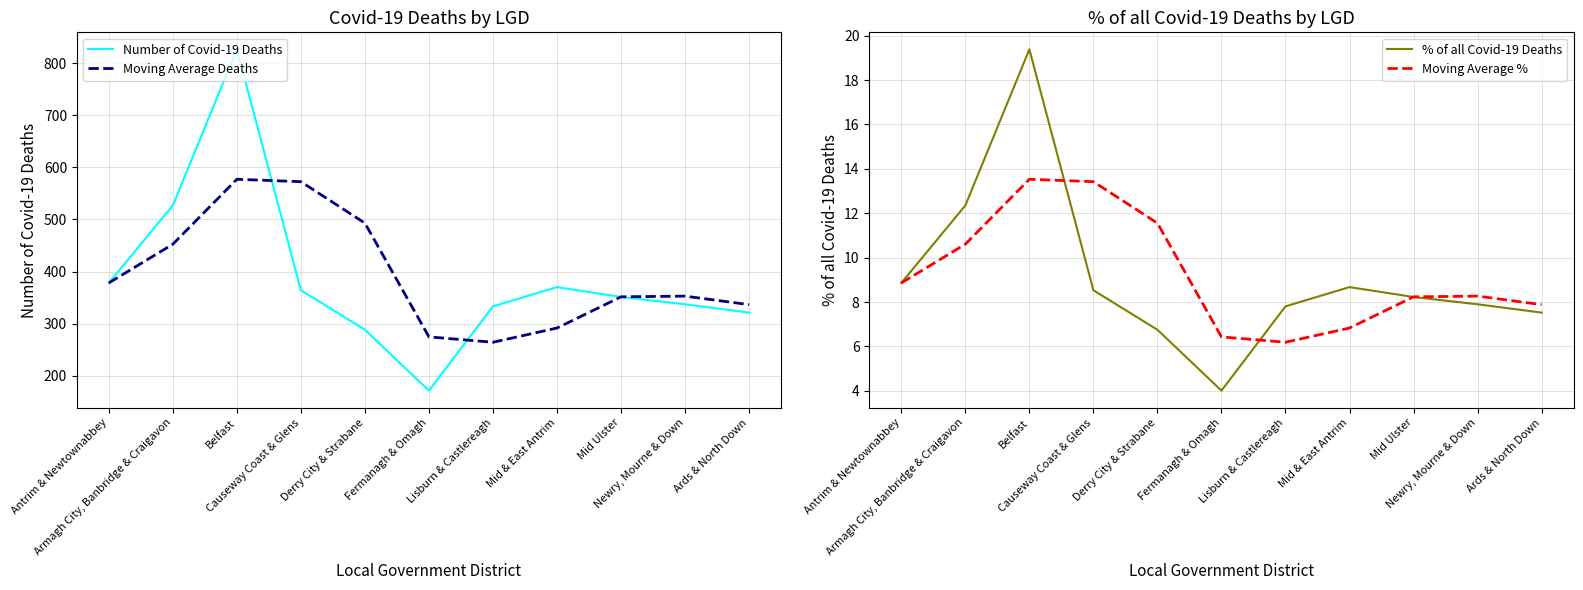

List the series in order of their peak value, lowest first.

Moving Average %, % of all Covid-19 Deaths, Moving Average Deaths, Number of Covid-19 Deaths